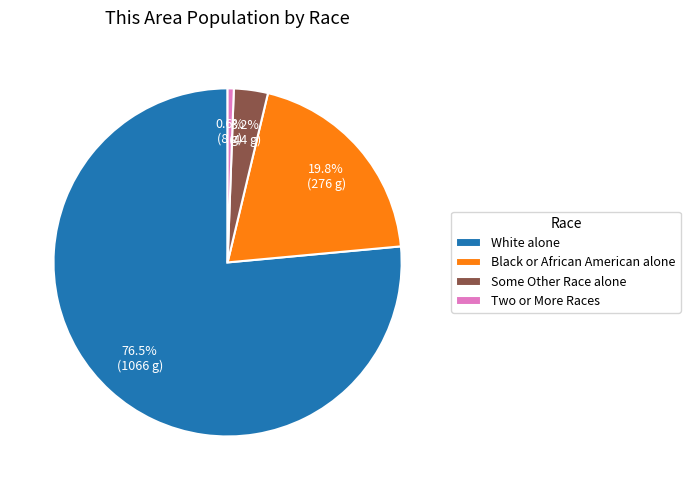

To the nearest percent, what is the combined percentage of Two or More Races and Some Other Race alone?

4%